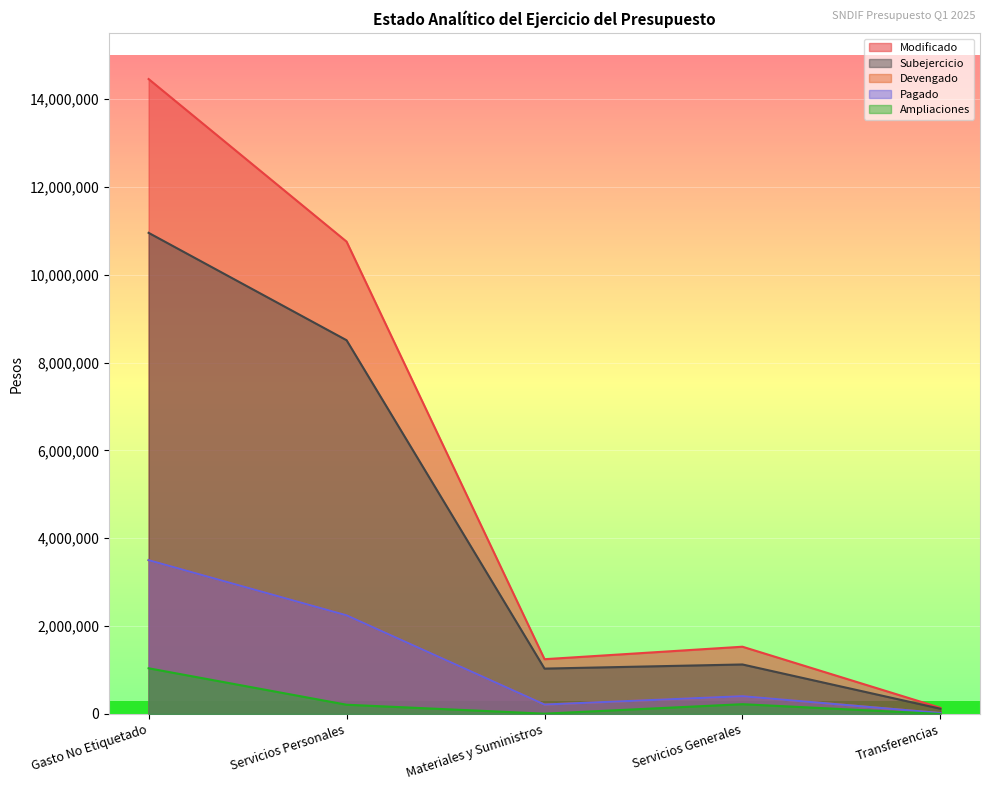

True or false: Subejercicio and Pagado cross at least once.

False